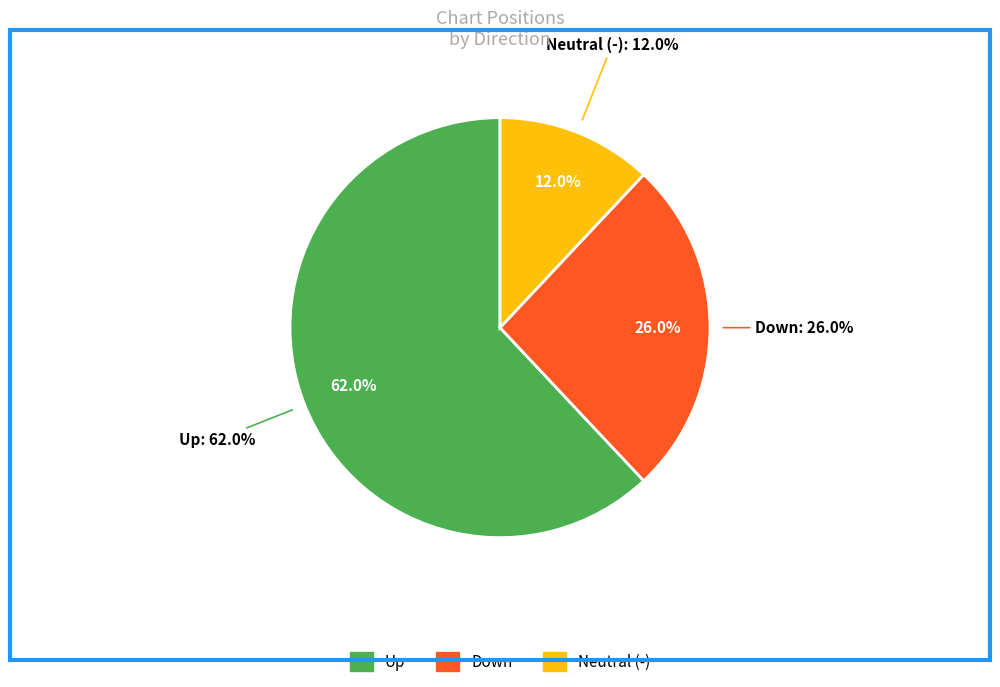

What portion of the pie excludes -?

88.0%